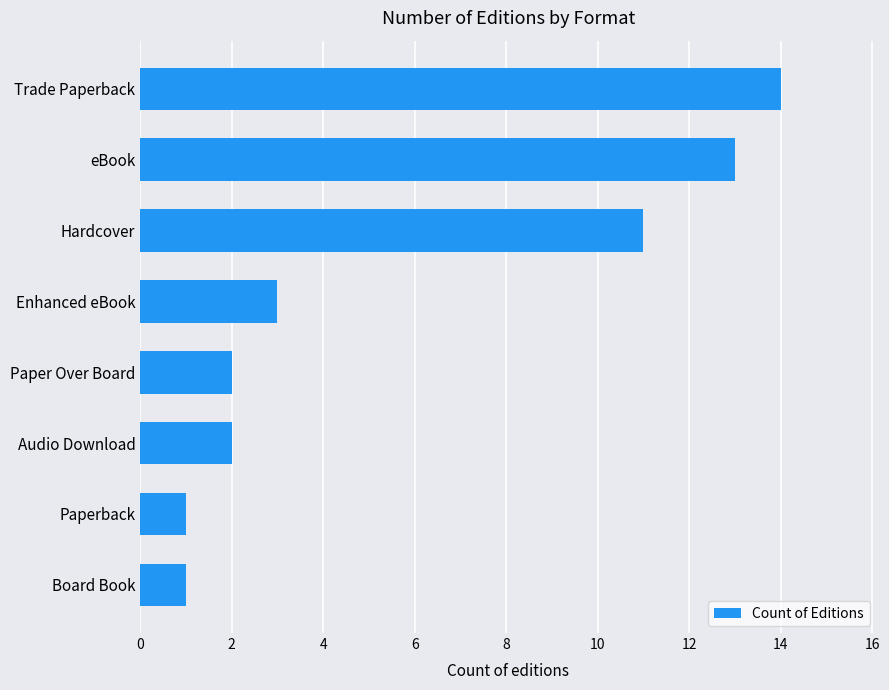

Count the number of data series in this chart.

1